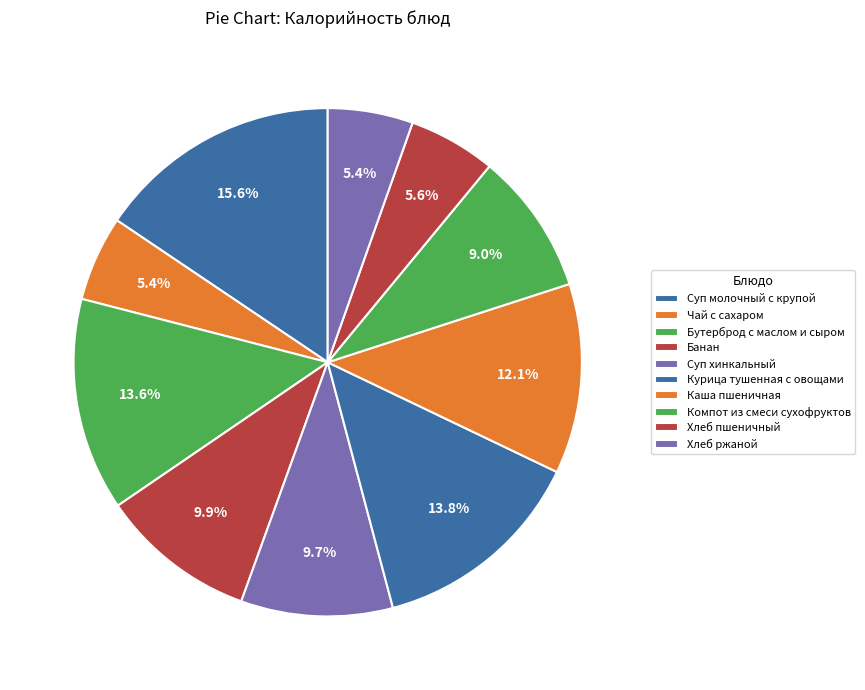

What is the ratio of the value at Суп хинкальный to the value at Суп молочный с крупой?

0.6